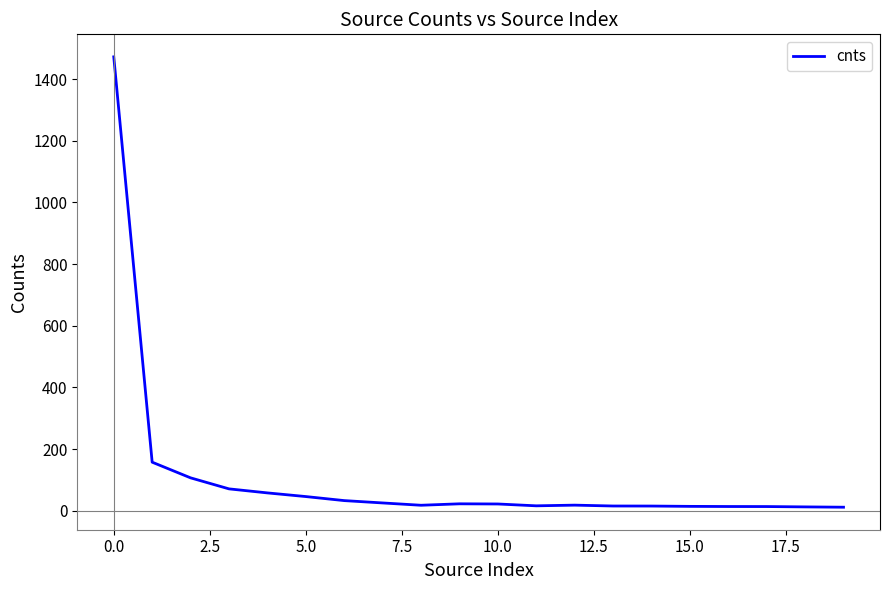

What is the difference between the maximum and minimum values?

1460.7